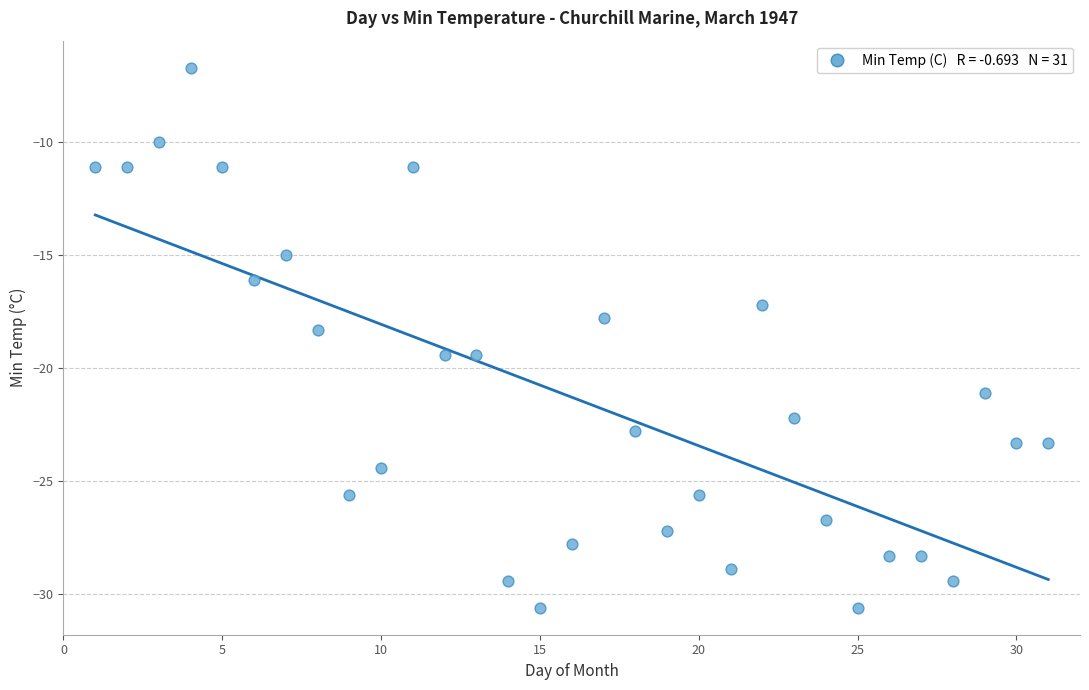

What is the range of X values (max minus min)?

30.0